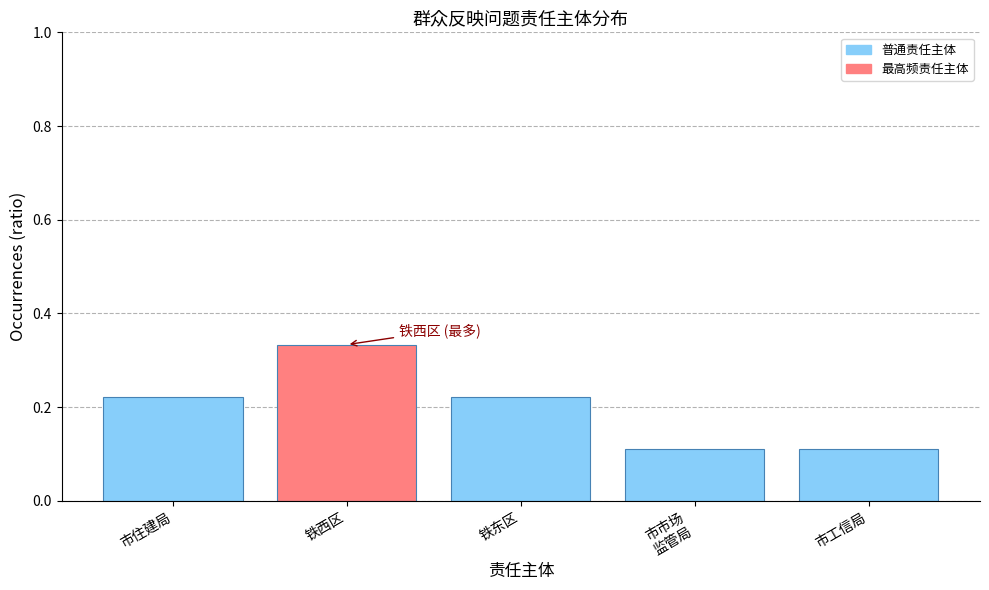

At which category does the chart reach its peak across all series?

铁西区